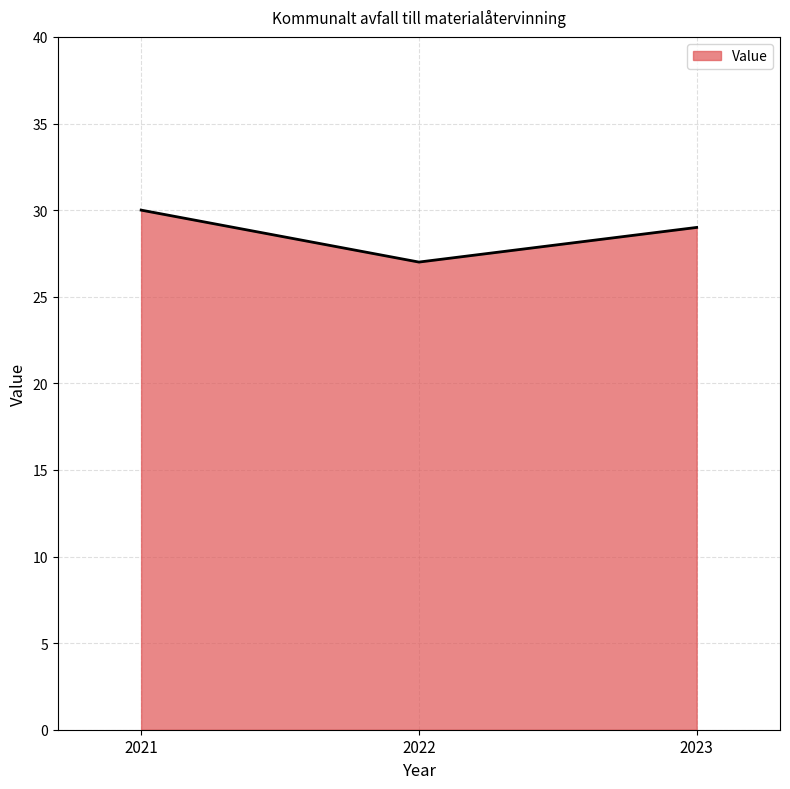

Which label corresponds to the largest value in the chart?

2021